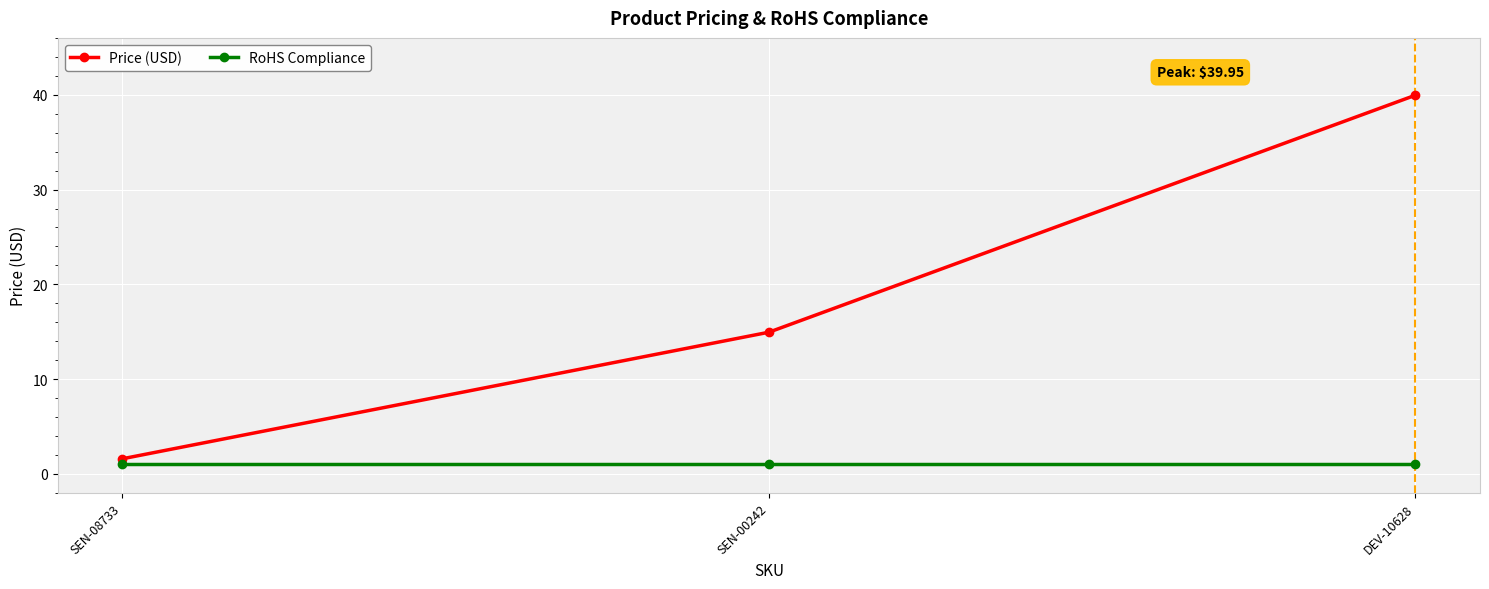

Rank the series by their average value, from lowest to highest.

RoHS Compliance, Price (USD)